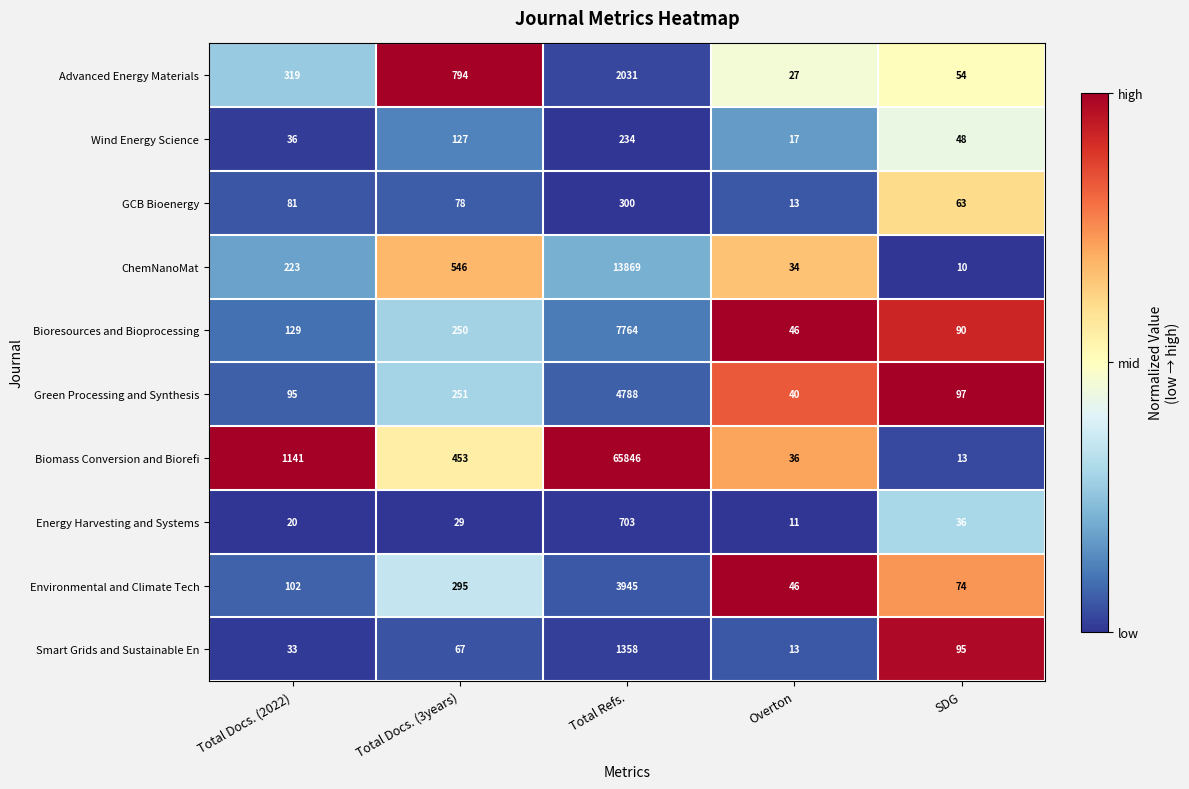

Is it true that Advanced Energy Materials equals 319 at Total Docs. (2022)?

True